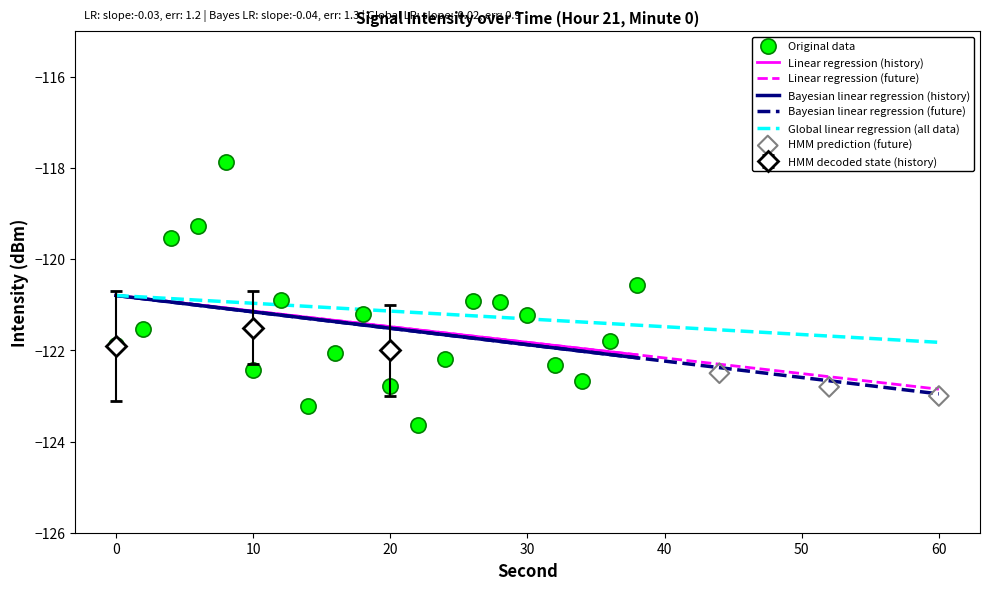

What is the change in value from 10 to 12?

+1.5